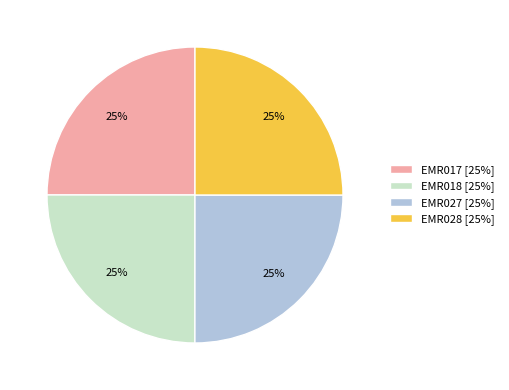

How many slices are in this pie chart?

4